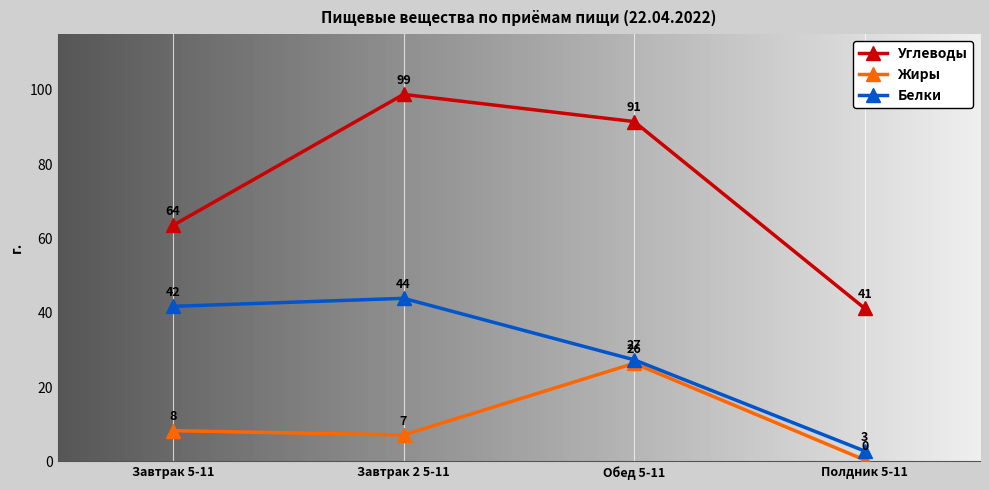

Which series has the widest spread of values?

Углеводы